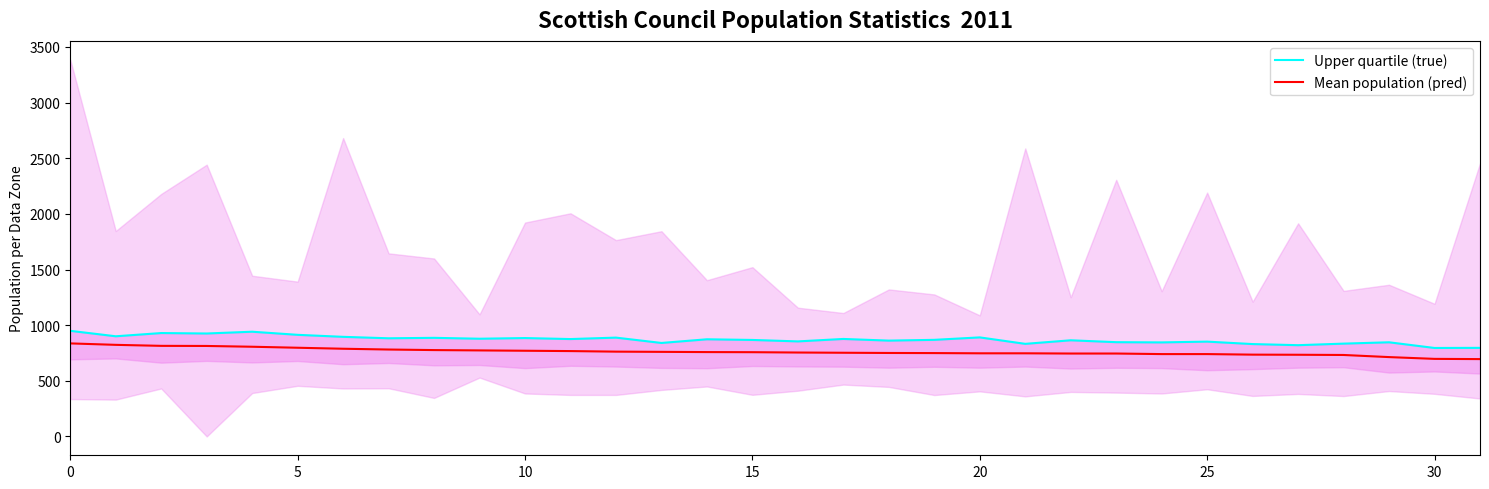

What is the difference between the maximum and minimum values in the Mean population (pred) series?

141